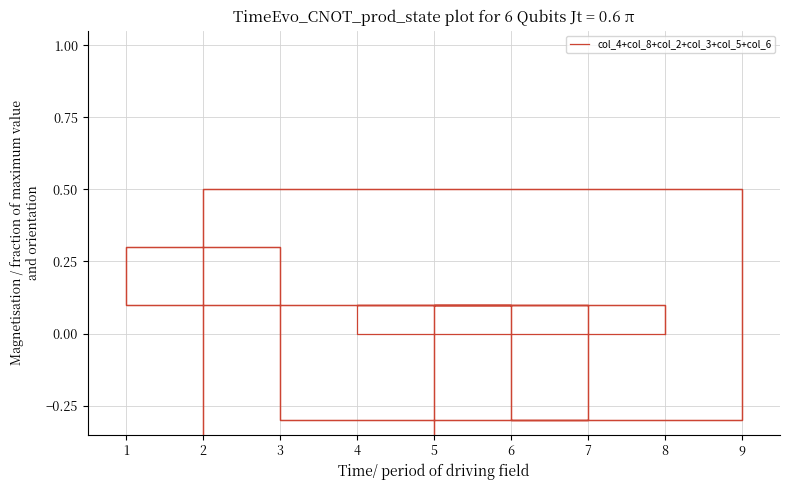

How many negative values are there?

6